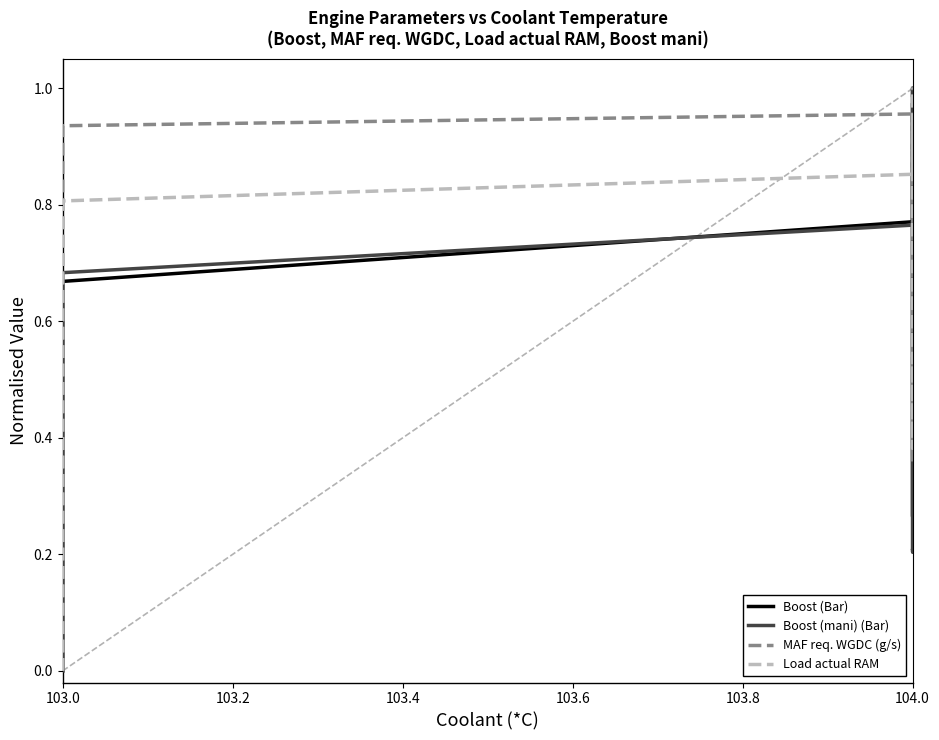

Which label corresponds to the smallest value in the chart?

103.0